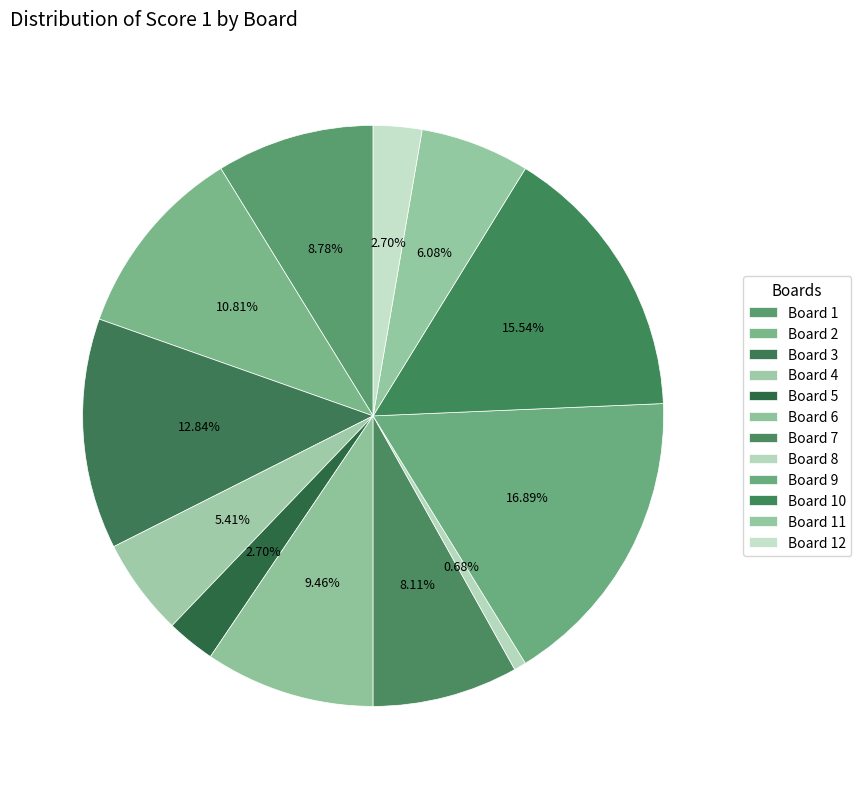

Combined, what portion of the pie is Board 8 and Board 10?

16.2%